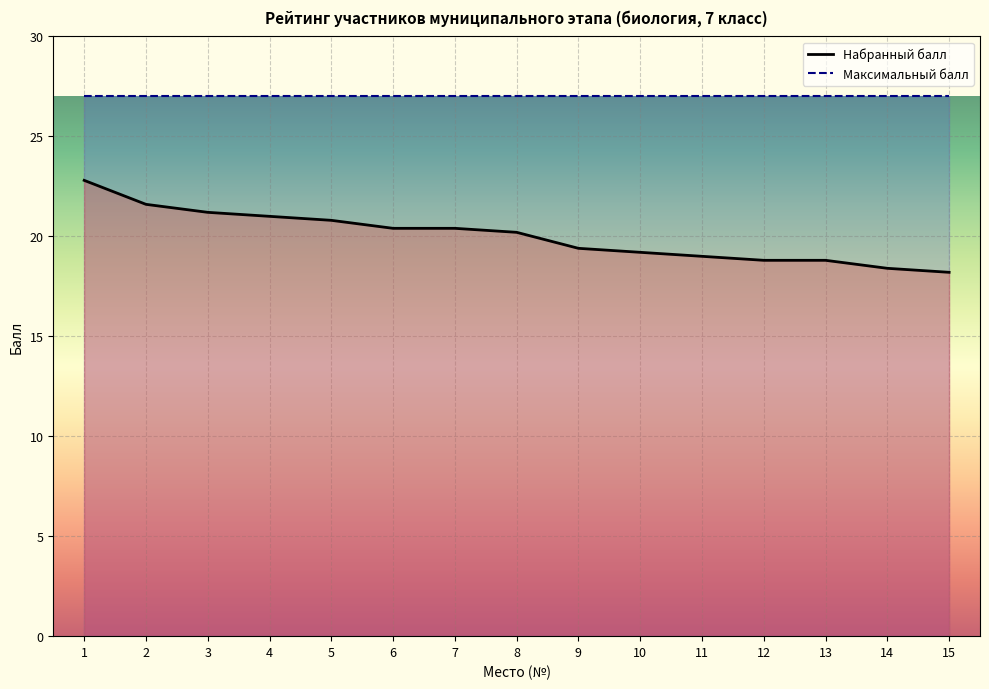

True or false: Победитель and Максимальный балл cross at least once.

False